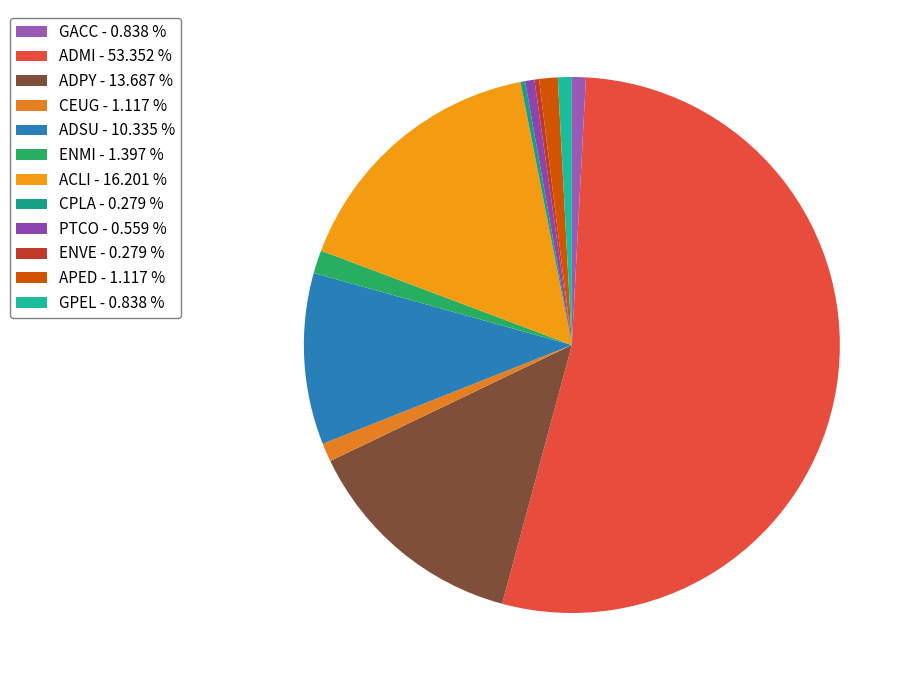

Does ADMI represent more than half of the total?

Yes